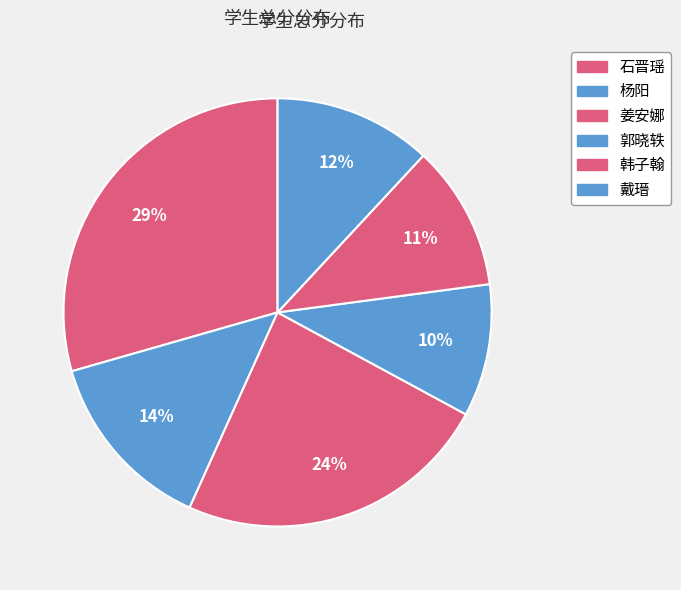

Count the number of slices in the pie.

6